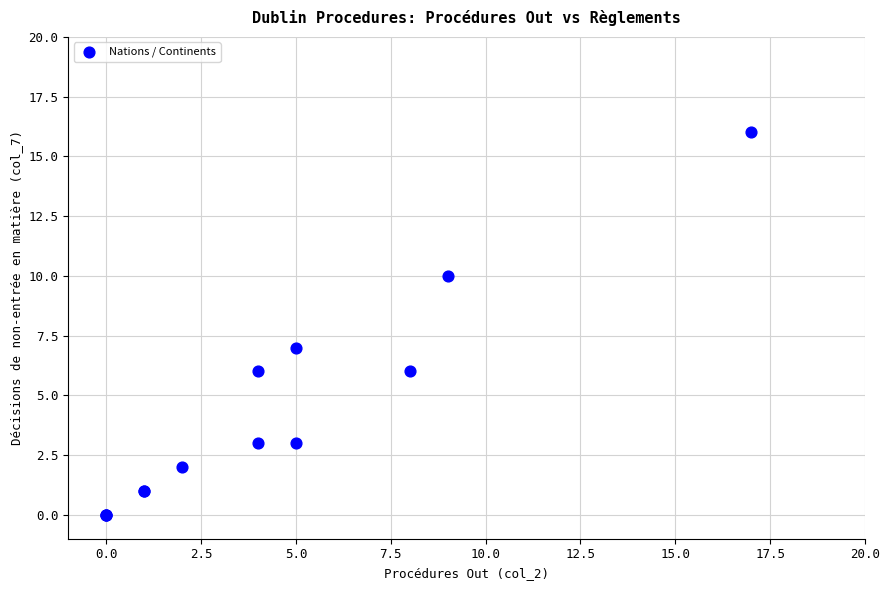

What Y value in the scatter plot is closest to 8?

7